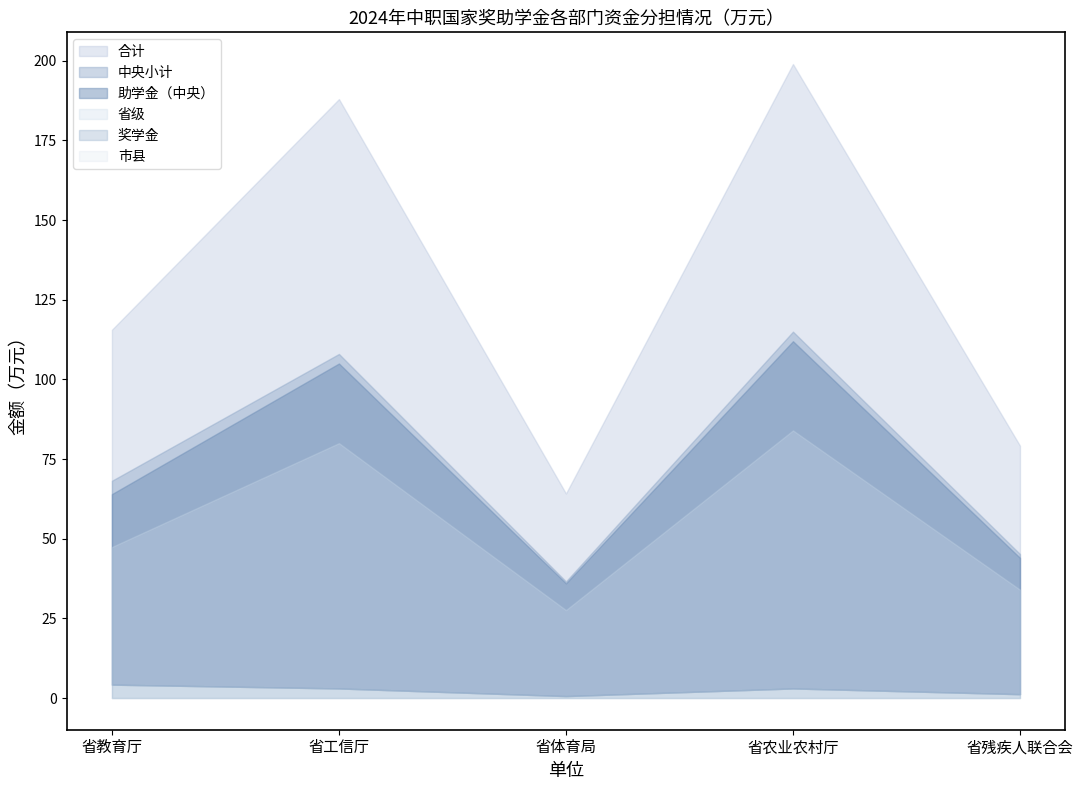

How many interior local valleys does the 省级 series have?

1